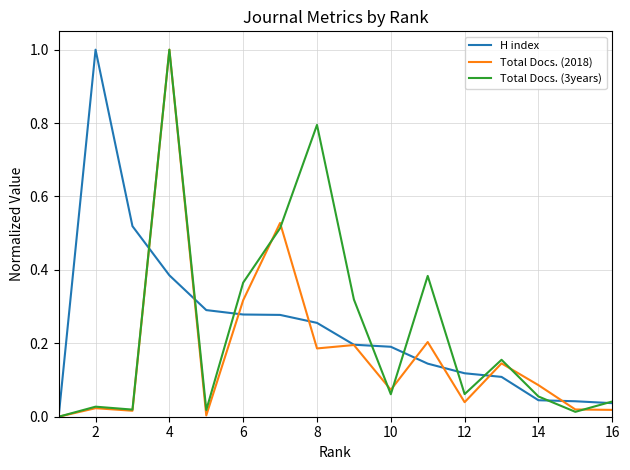

Which series has the widest spread of values?

H index